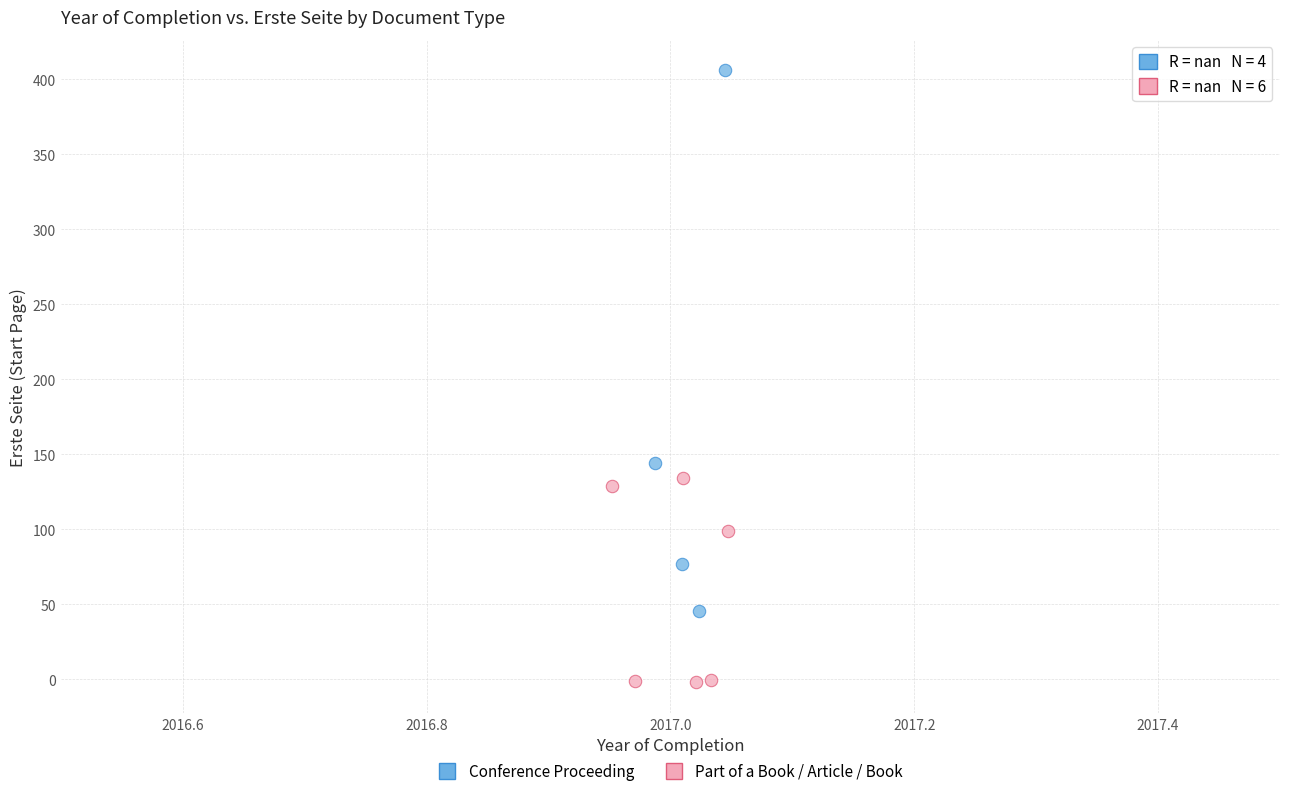

Which series reaches the minimum Y coordinate?

Part of a Book / Article / Book